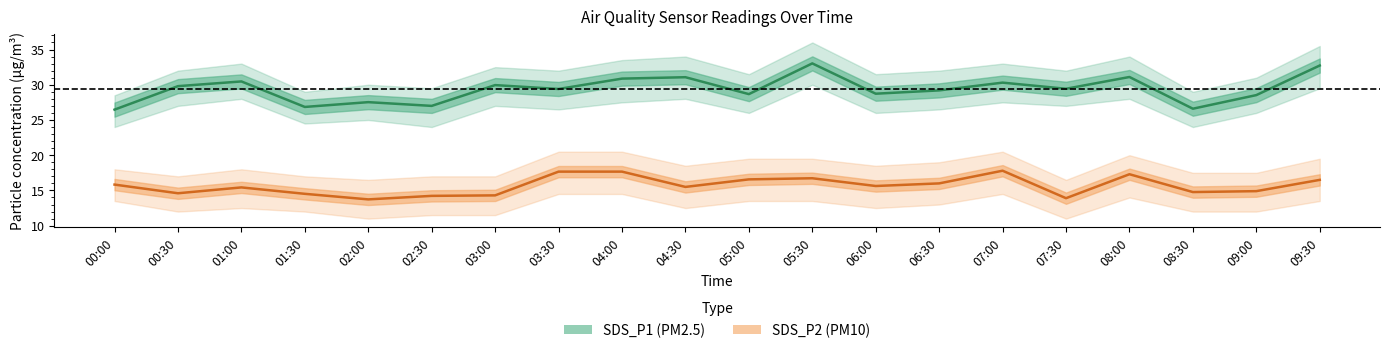

List the series in order of their overall mean, lowest first.

SDS_P2, SDS_P1